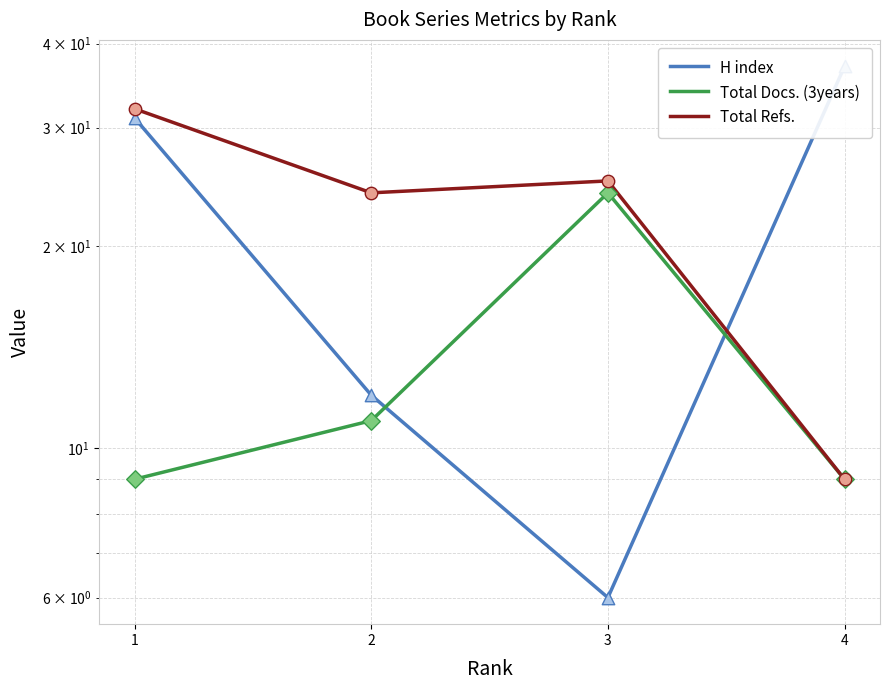

At which category is the sum across all series the highest?

1